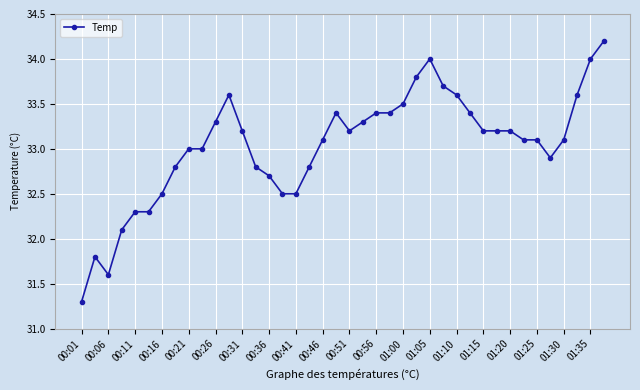

What is the minimum value shown in the chart?

31.3